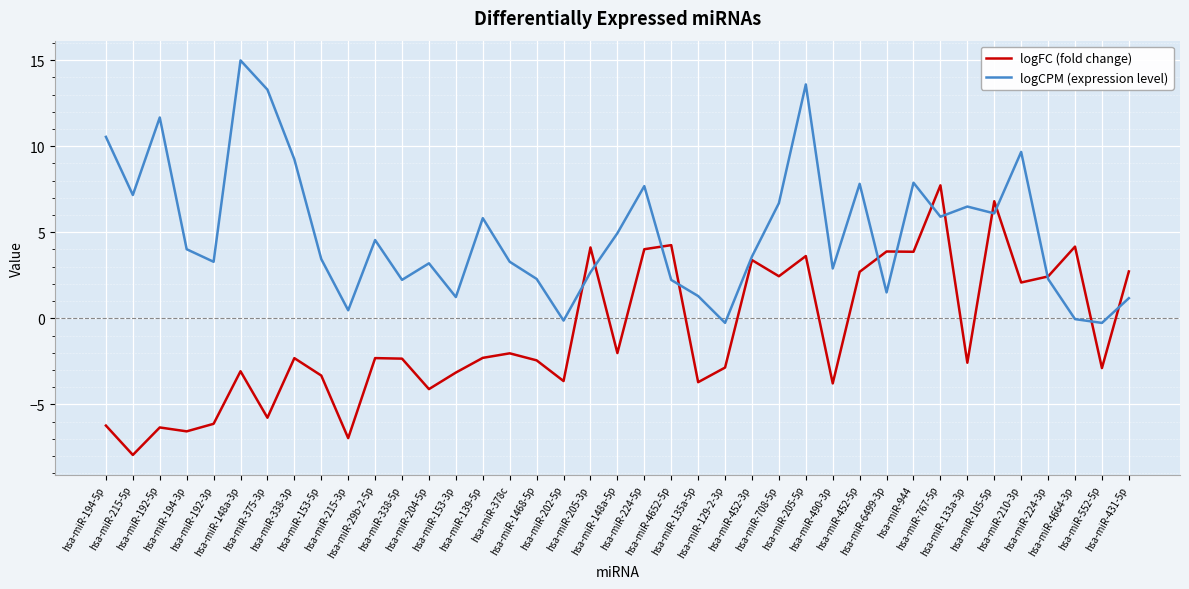

What are all the series names shown in the legend?

logFC (fold change), logCPM (expression level)